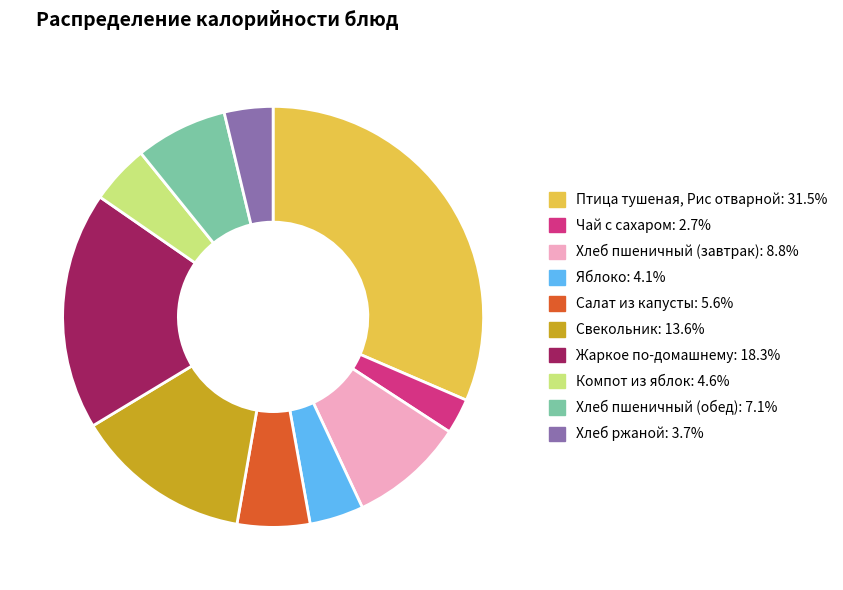

Combined, do Свекольник and Жаркое по-домашнему account for over 50%?

No